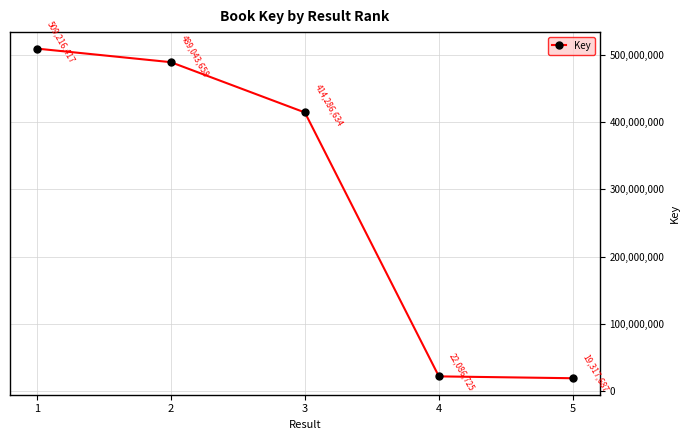

Between 4 and 3, which is larger?

3